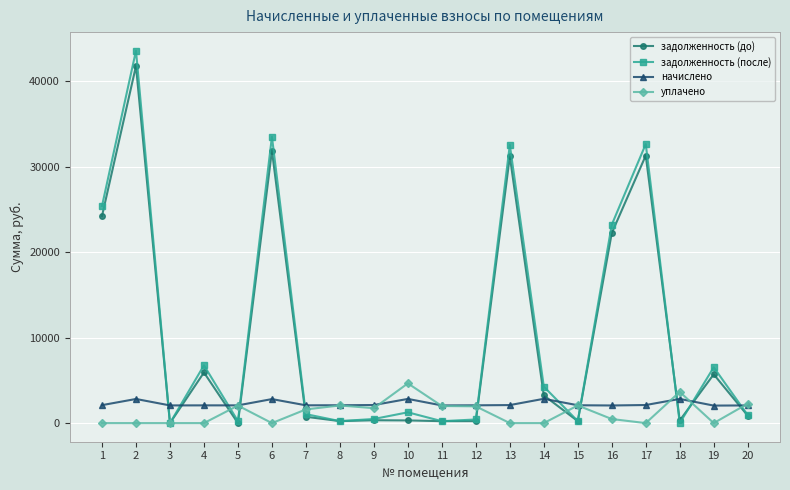

How many values in the задолженность (до) series exceed 870?

10